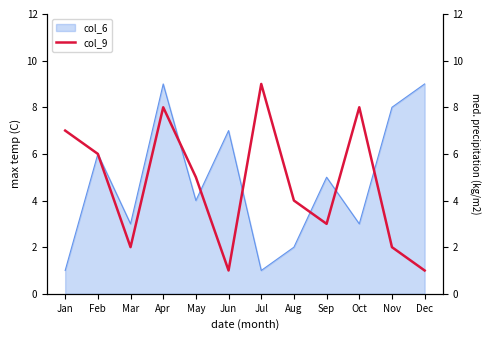

How many values exceed 5?

5